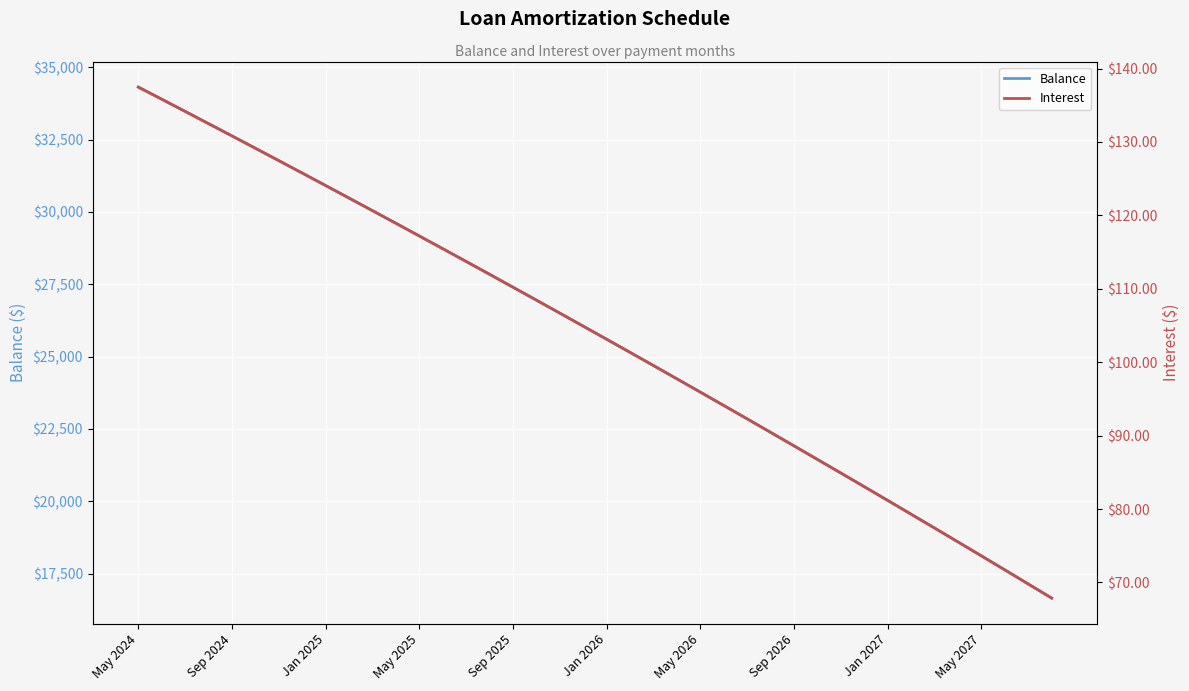

What is the maximum value for Balance?

34312